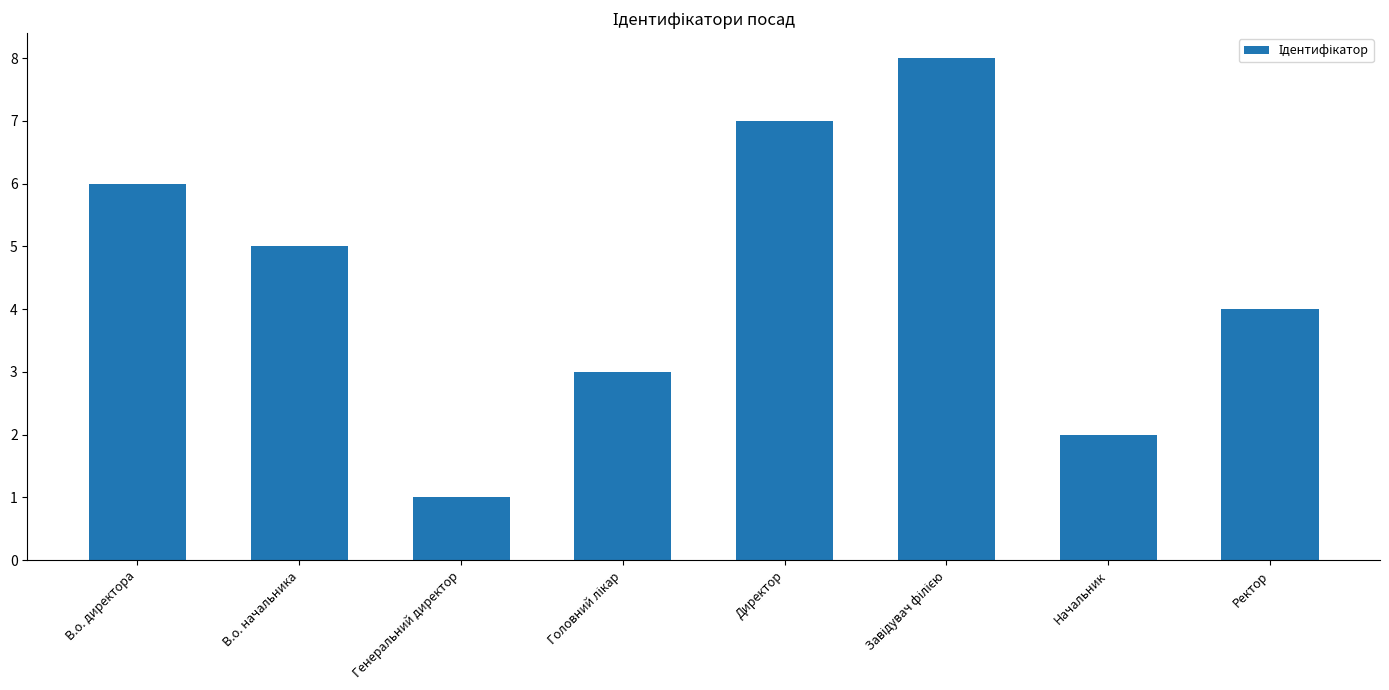

Between В.о. директора and Директор, which is larger?

Директор